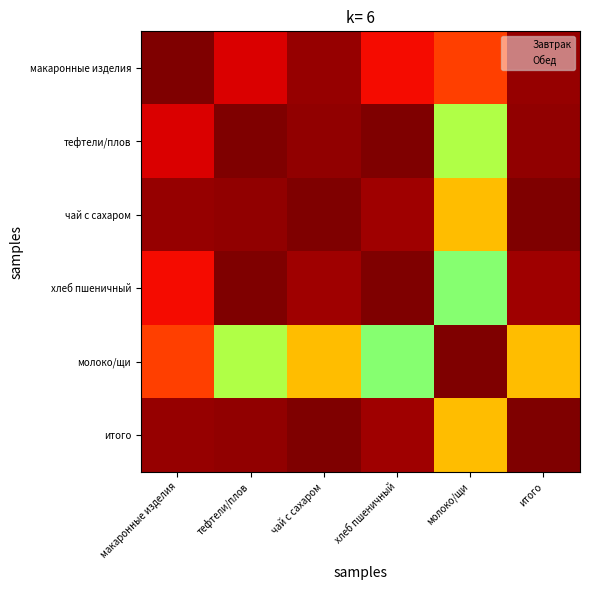

How many data points does each series have?

6